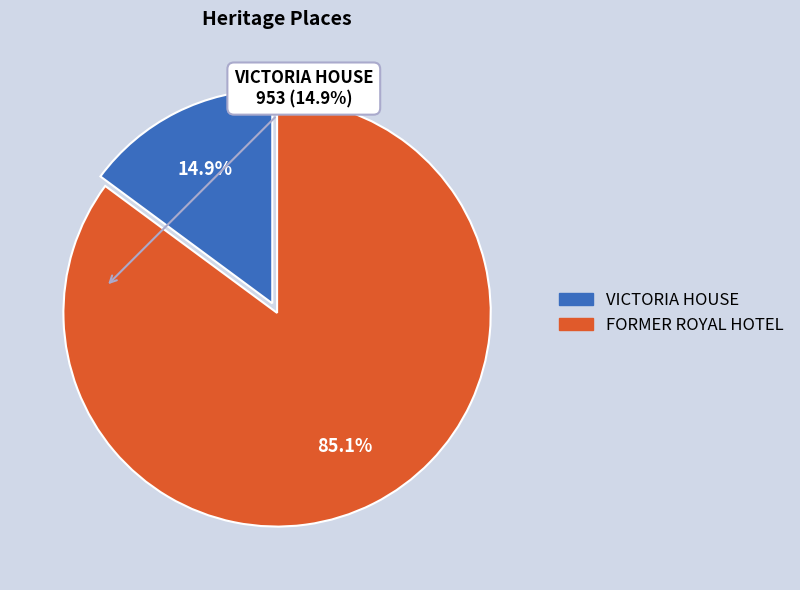

To the nearest percent, what is the difference between the largest and smallest slice percentages?

70%